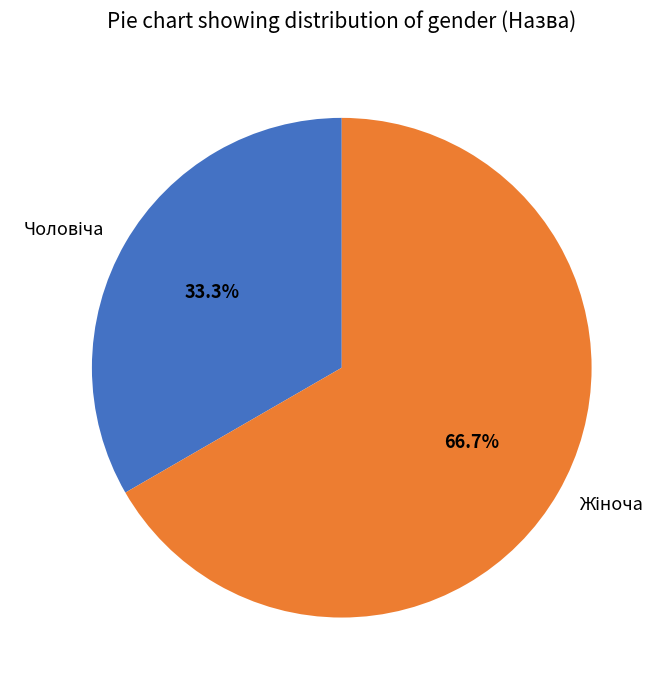

Count the number of slices in the pie.

2